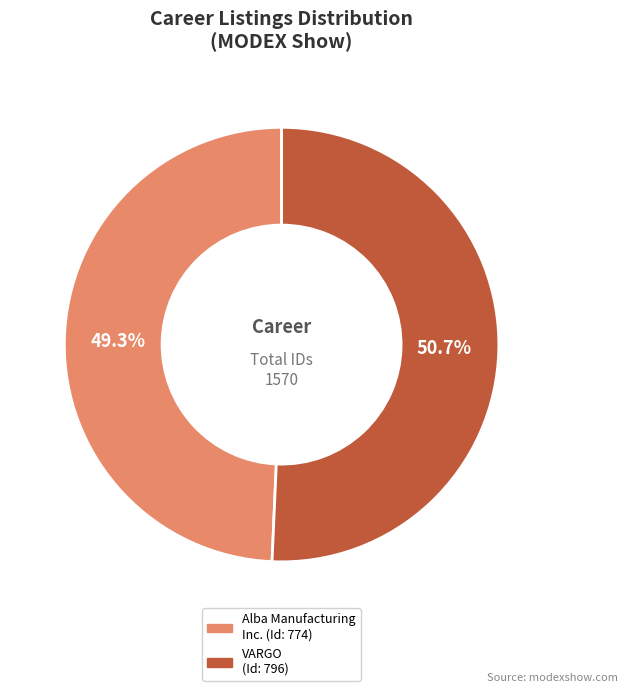

Which slice is the smallest?

Alba Manufacturing Inc. (Id: 774)